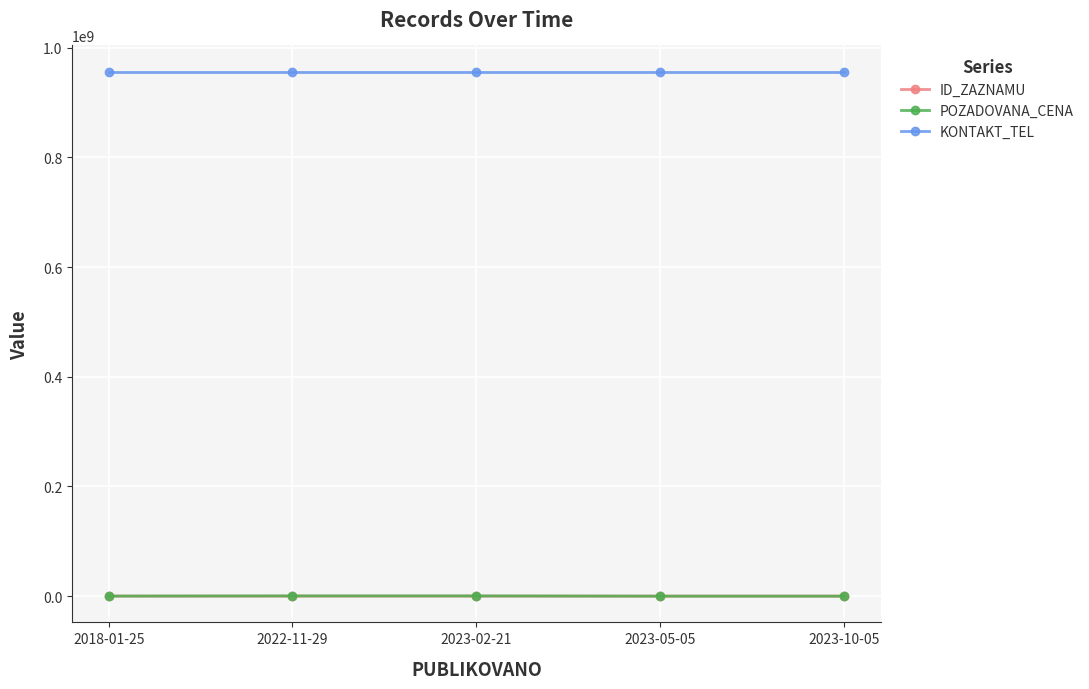

What are all the series names shown in the legend?

ID_ZAZNAMU, POZADOVANA_CENA, KONTAKT_TEL